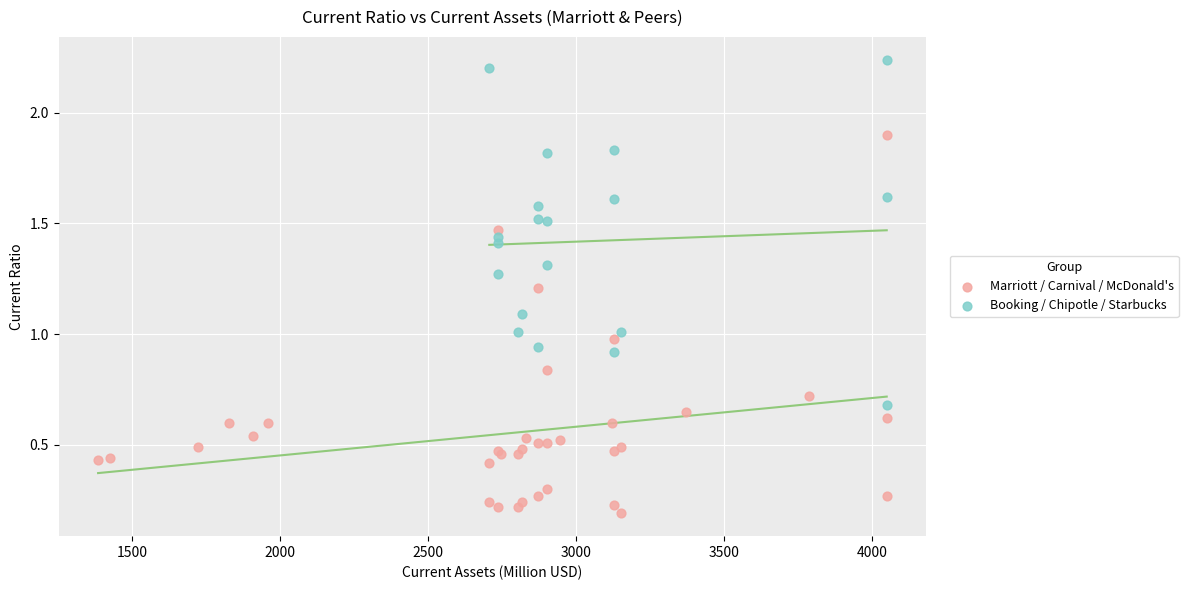

What are all the series names shown in the legend?

Marriott / Carnival / McDonald's, Booking / Chipotle / Starbucks